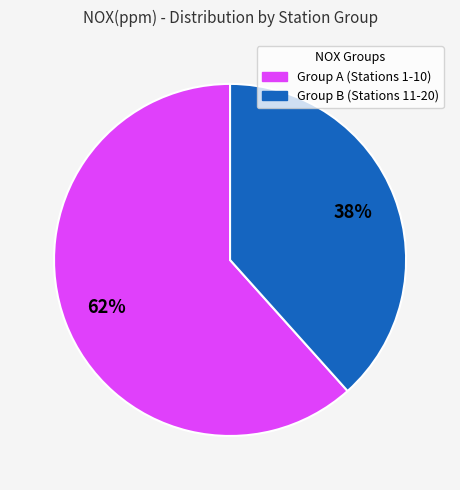

Count the number of slices in the pie.

2